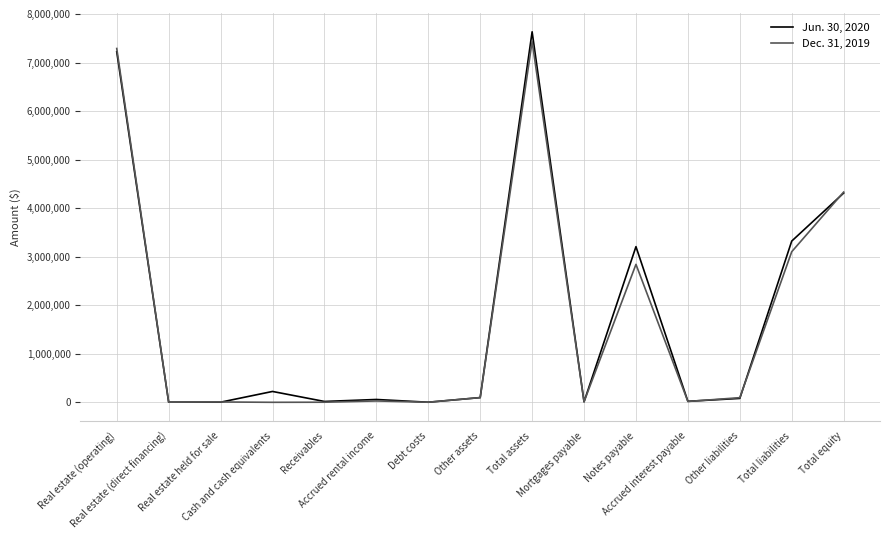

What is the average value of the Jun. 30, 2020 series?

1748061